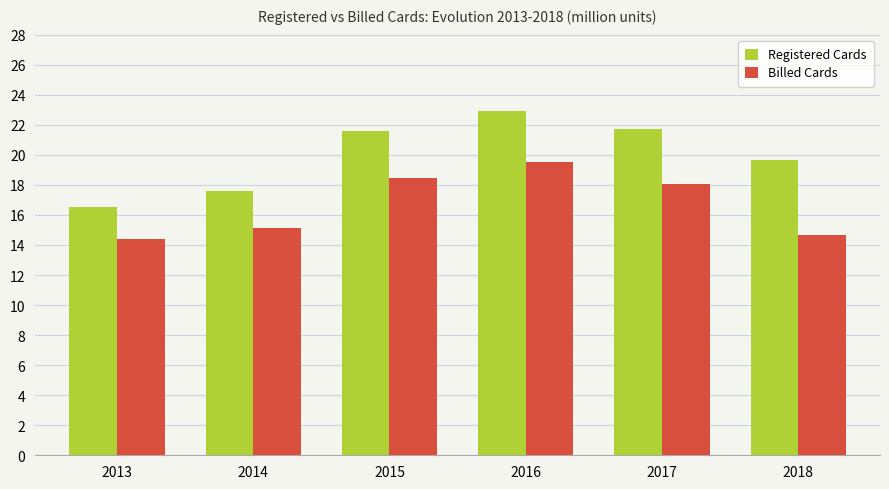

Where is Billed Cards nearest to the value 16?

2014